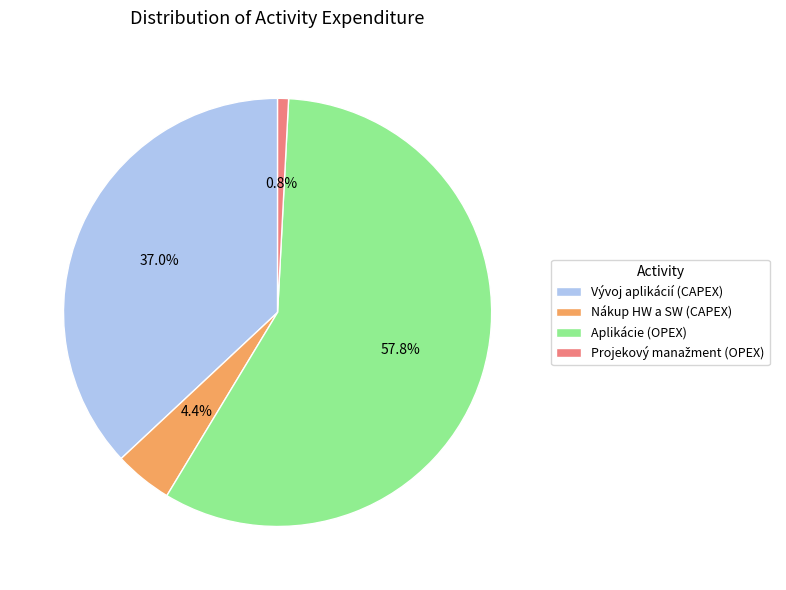

Does Aplikácie (OPEX) account for over 50% of the chart?

Yes